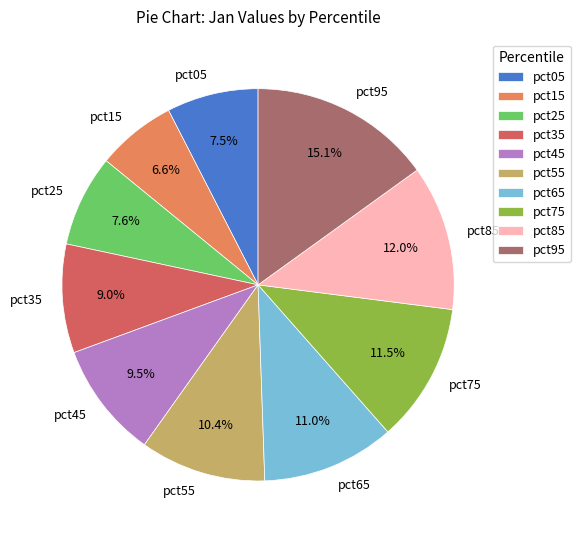

True or false: pct85 accounts for 12% of the total.

True